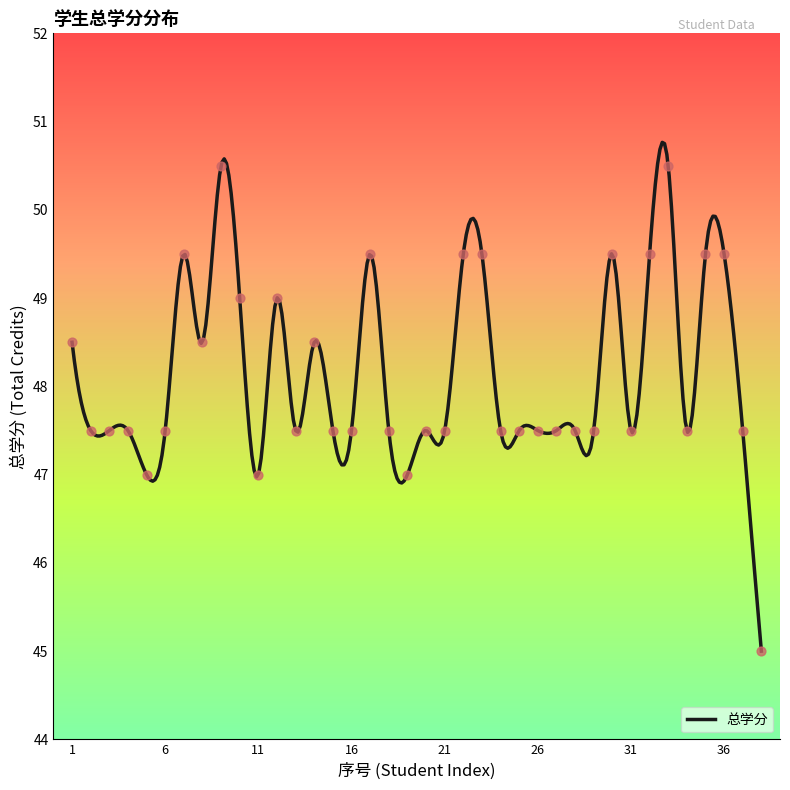

What is the ratio of the value at 34 to the value at 29?

1.0